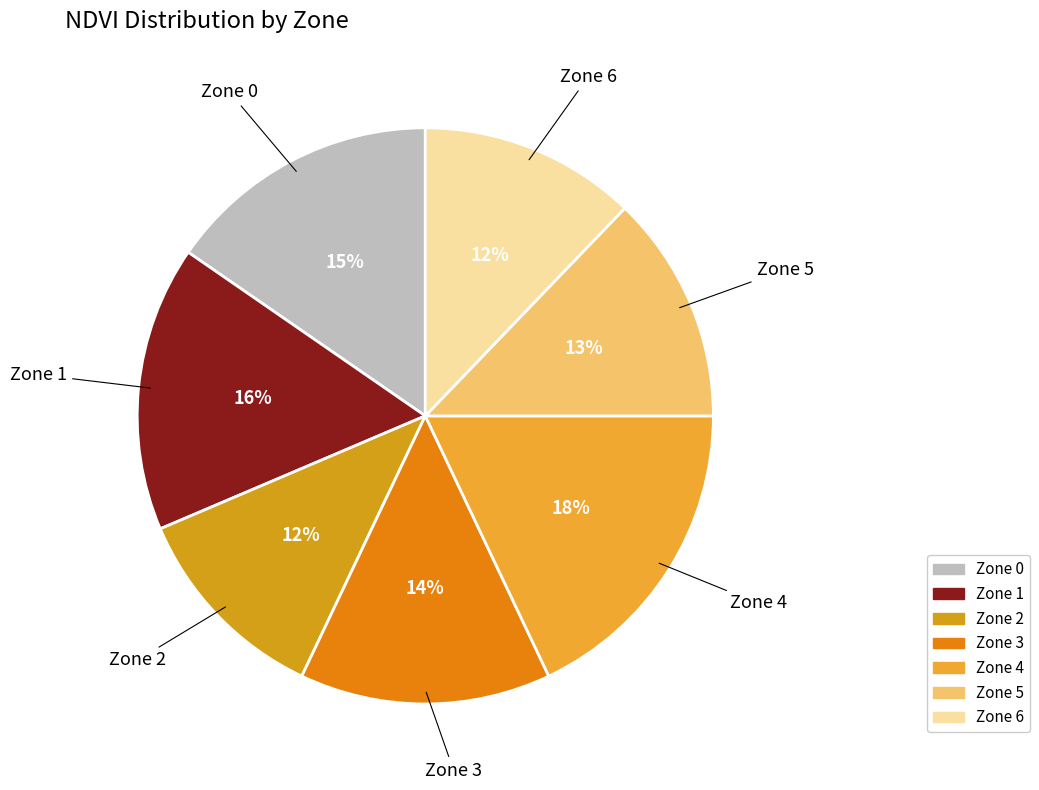

Which has a higher value, Zone 2 or Zone 4?

Zone 4